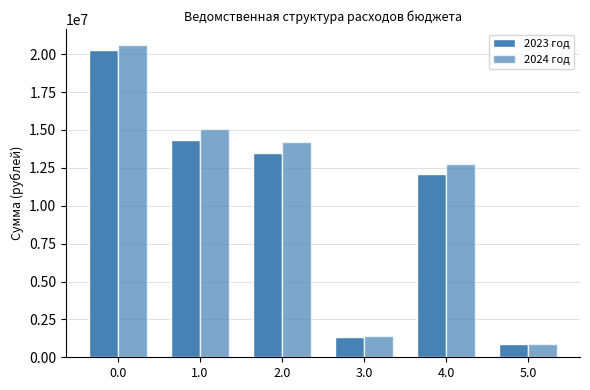

How many bars are there in each group?

2